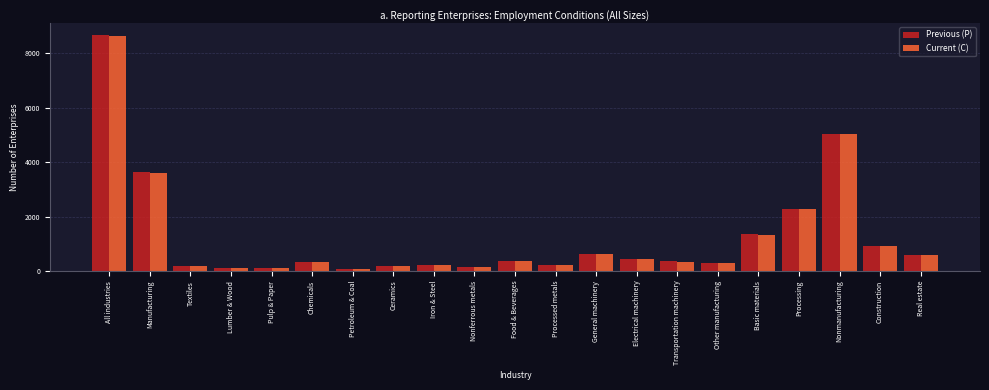

What is the difference between the maximum and minimum values in the Previous (P) series?

8599